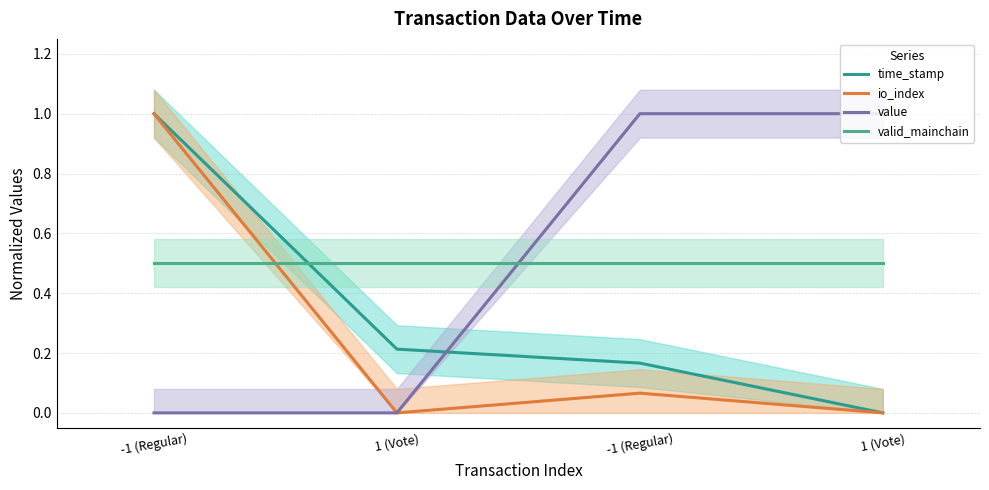

At which label does valid_mainchain reach its minimum?

-1 (Regular)